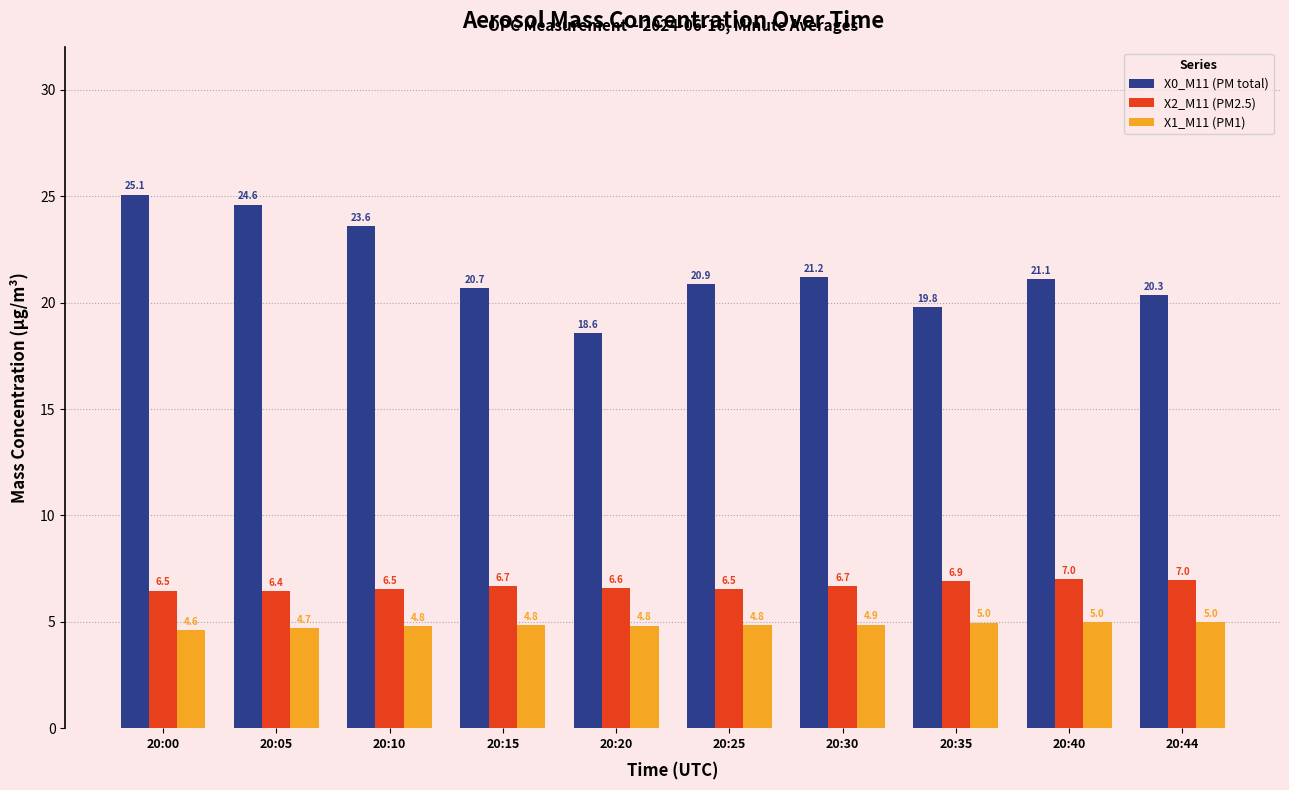

True or false: X0_M11 (PM total) has a value of 12.8 at 20:44.

False